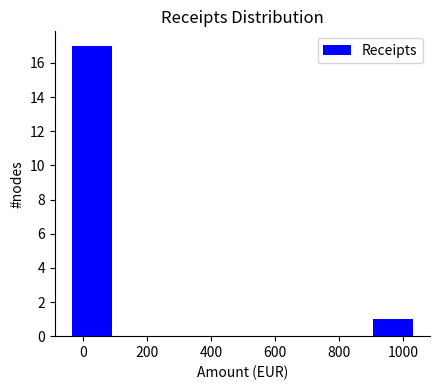

Reading left to right, list every bar in this chart as the range it spans on the x-axis followed by its height. Neither the bar edges nor the heights are printed on the chart, so give them approximately, as read against the axes.

-40 to 100: 17
100 to 260: 0
260 to 420: 0
420 to 580: 0
580 to 740: 0
740 to 880: 0
880 to 1040: 1